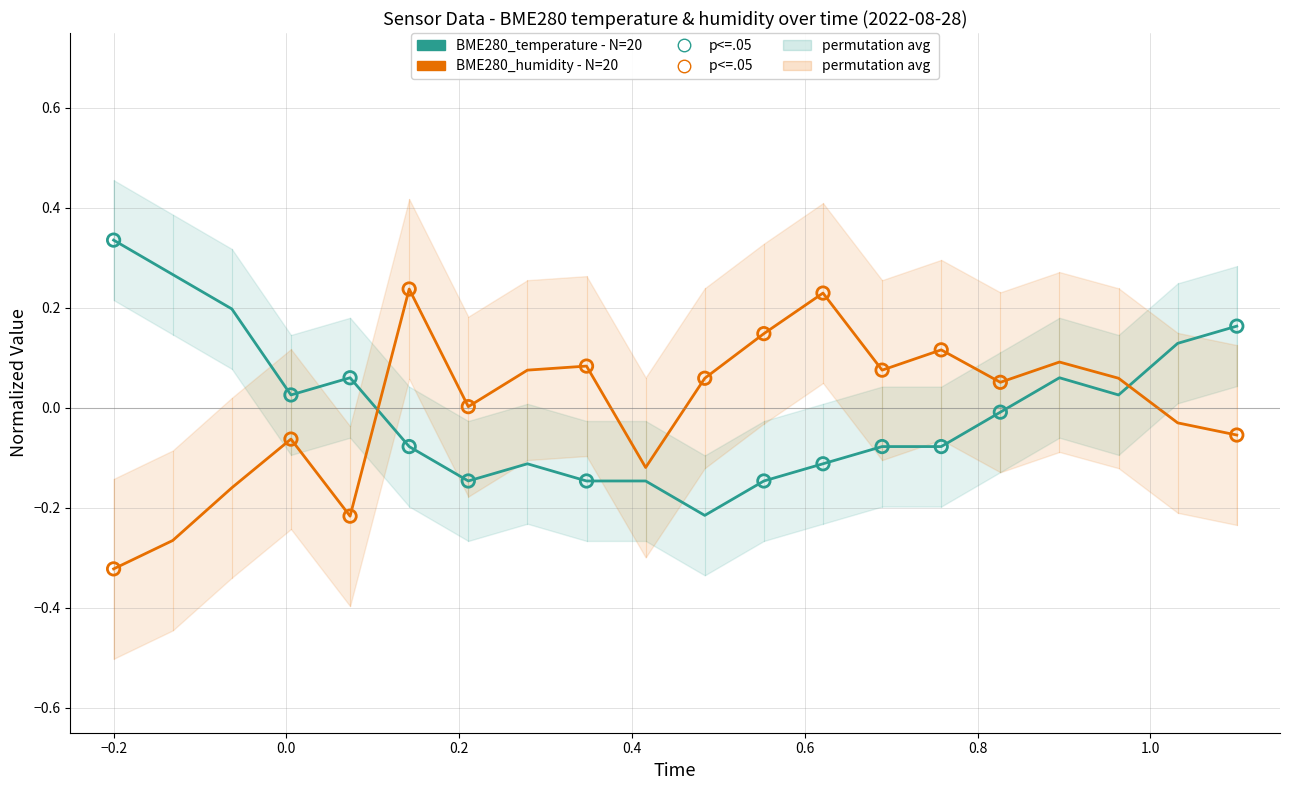

What is the total value across all series at 00:09?

-0.1